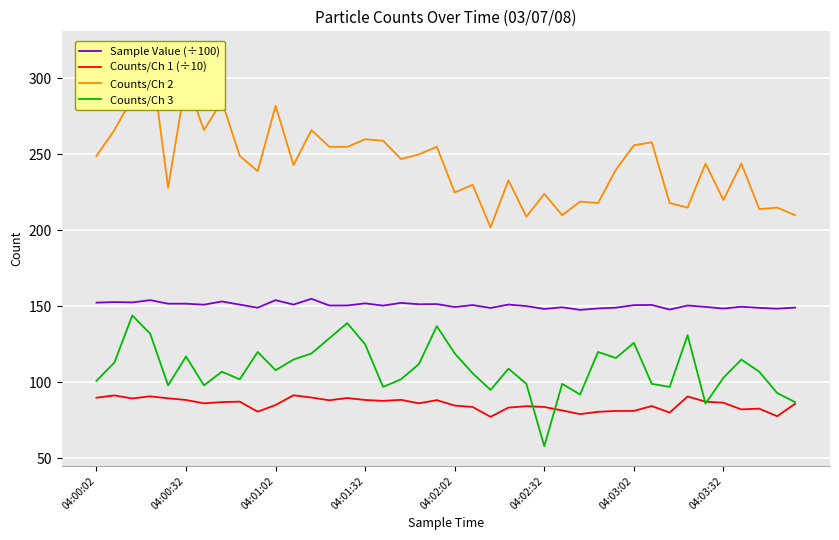

What is the maximum value for Sample Value (÷100)?

155.0